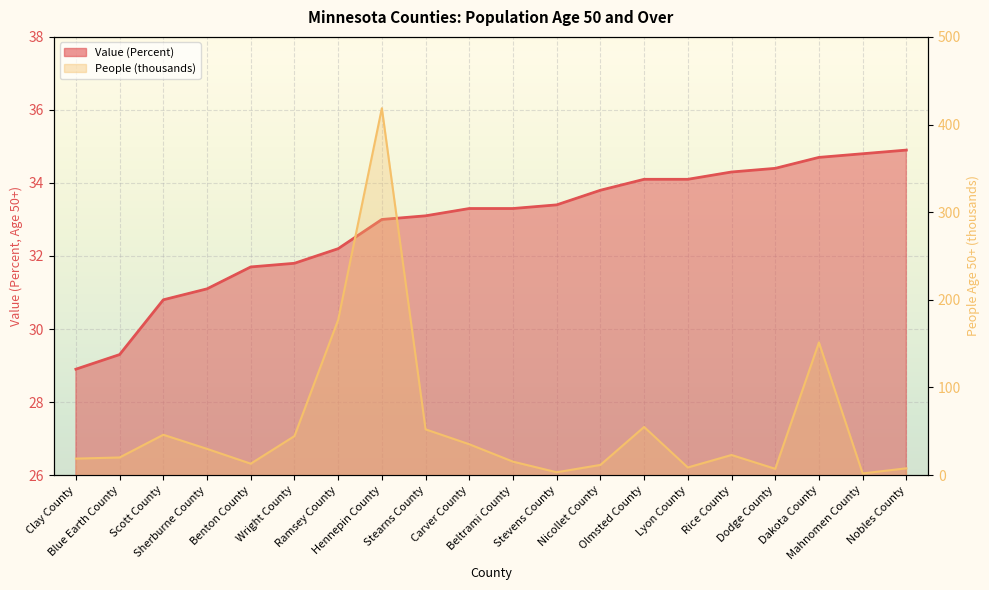

What is the difference between the Value (Percent) values at Lyon County and Nobles County?

0.8